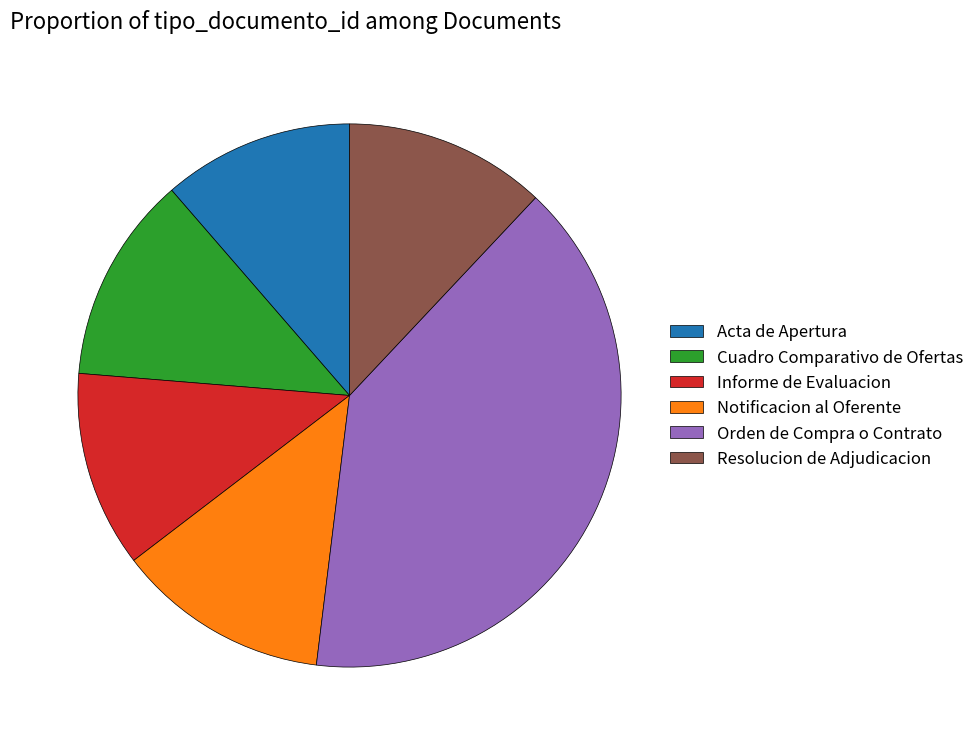

Is there a majority slice in this chart?

No